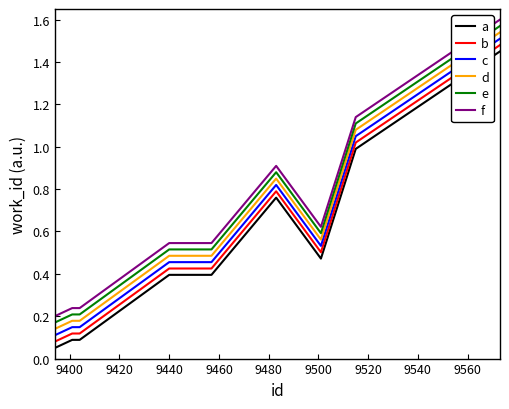

True or false: c and e cross at least once.

False